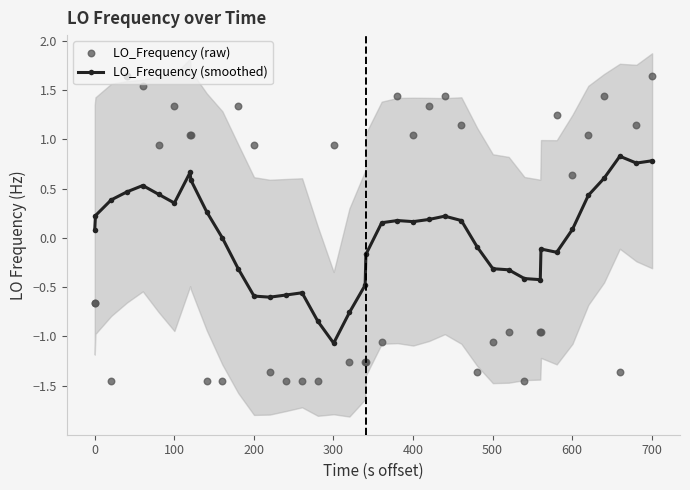

Which series reaches the minimum Y coordinate?

LO_Frequency (raw)